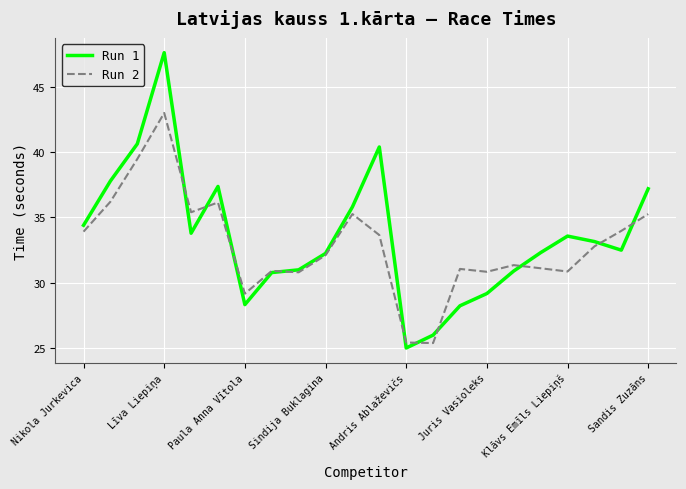

What is the minimum value for Run 2?

25.4